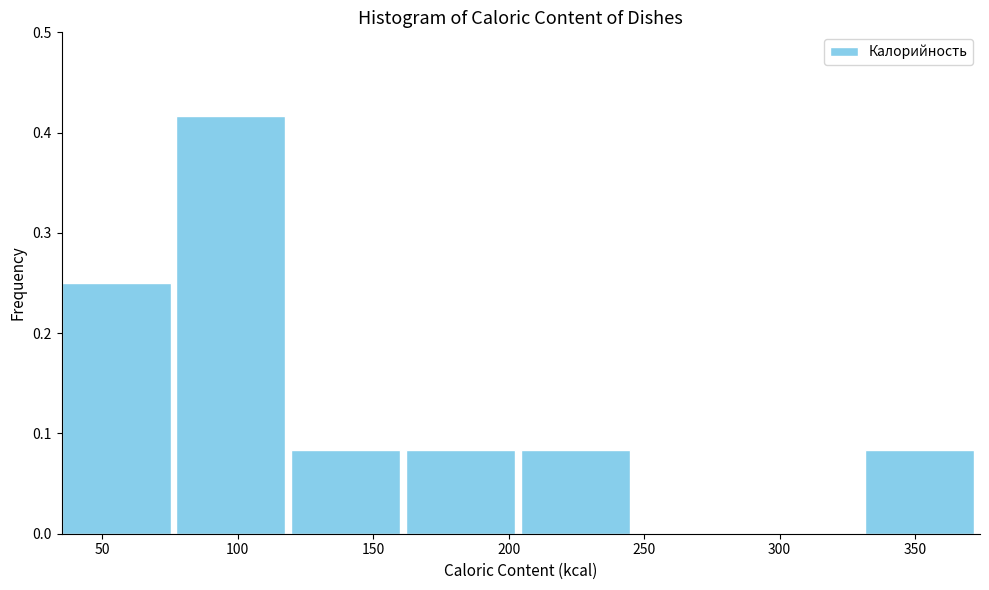

How tall is the bar that spans 75 to 120 on the x-axis? Neither the bar edges nor the heights are printed on the chart, so give them approximately, as read against the axes.

0.42